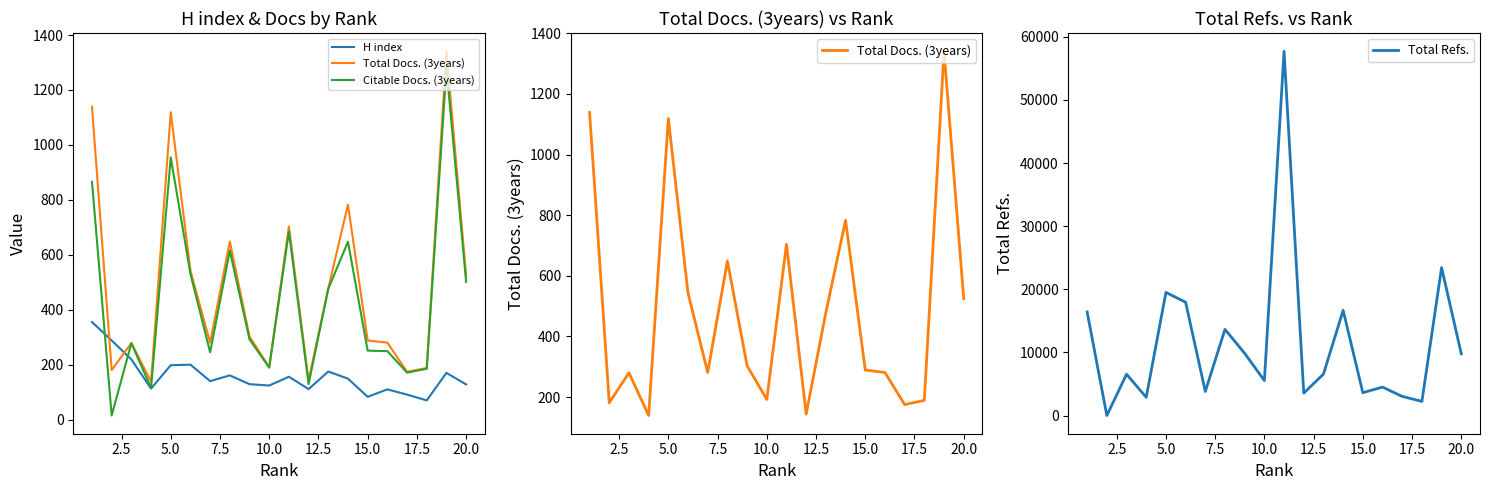

Is it true that Total Docs. (3years) equals 57 at 2.5?

False